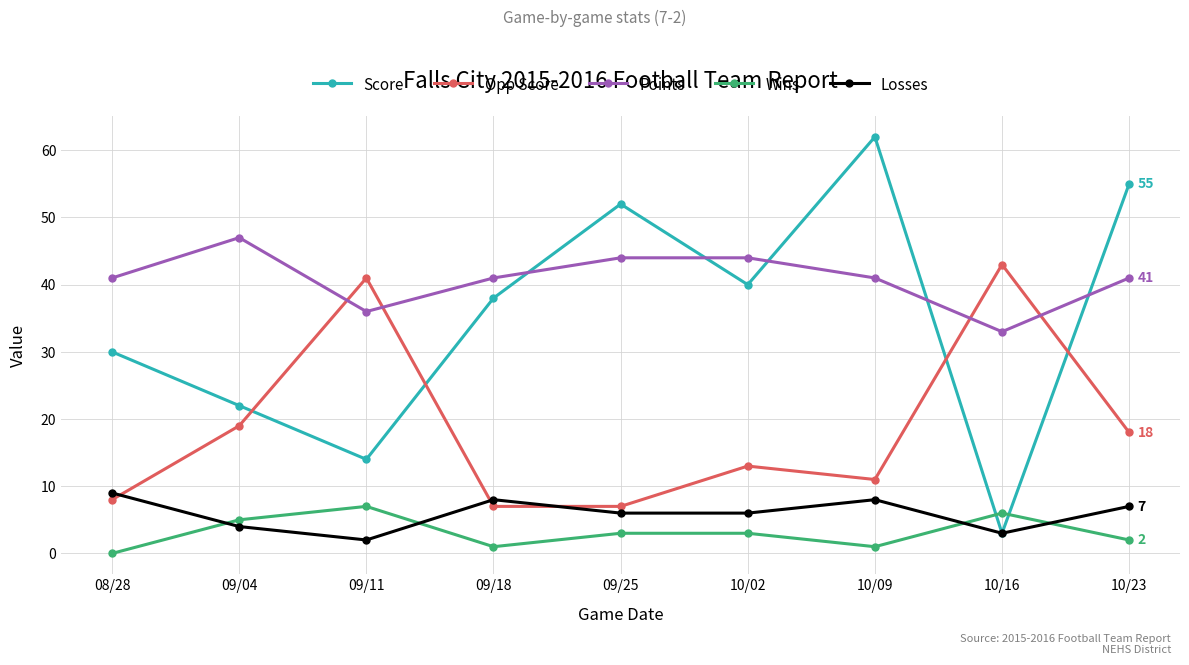

The Losses series shows 9 at 08/28. True or false?

True